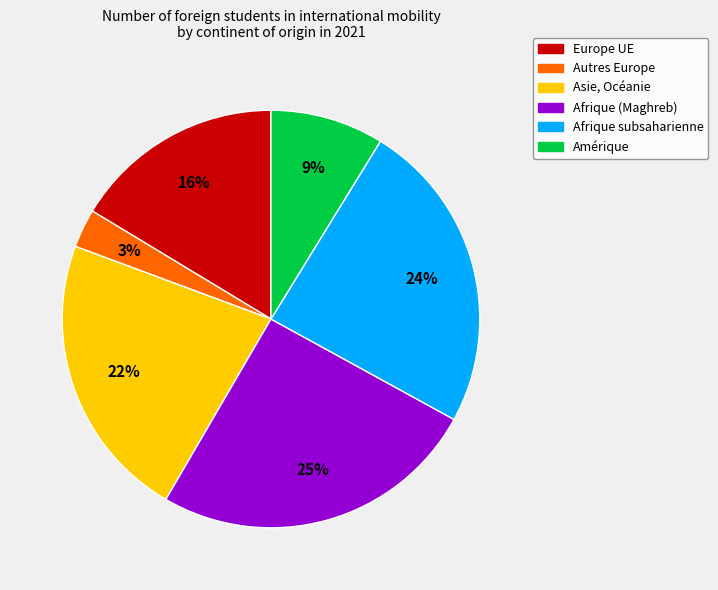

To the nearest percent, what is the difference between the largest and smallest slice percentages?

22%